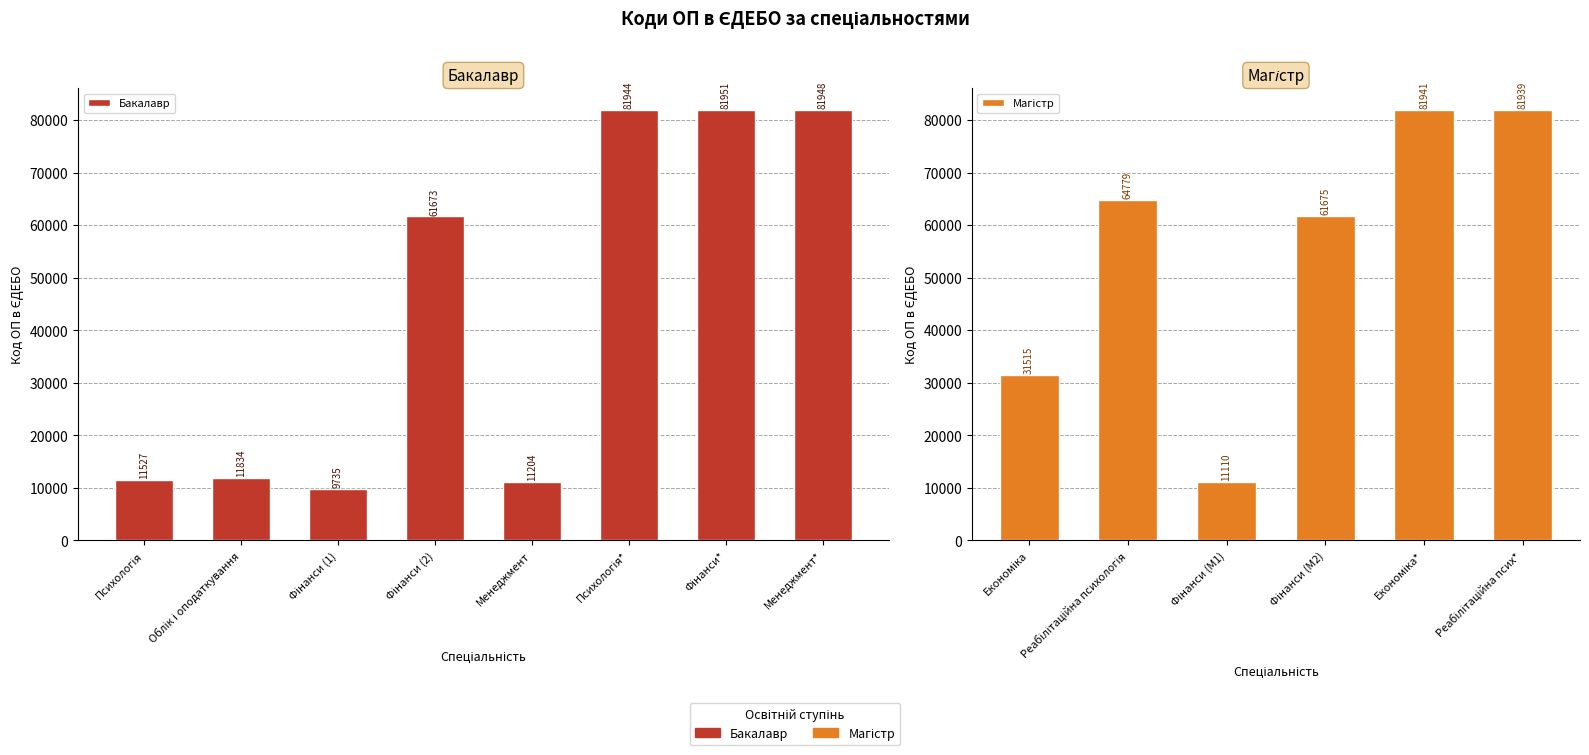

At which label does the data first exceed 61673?

Психологія*